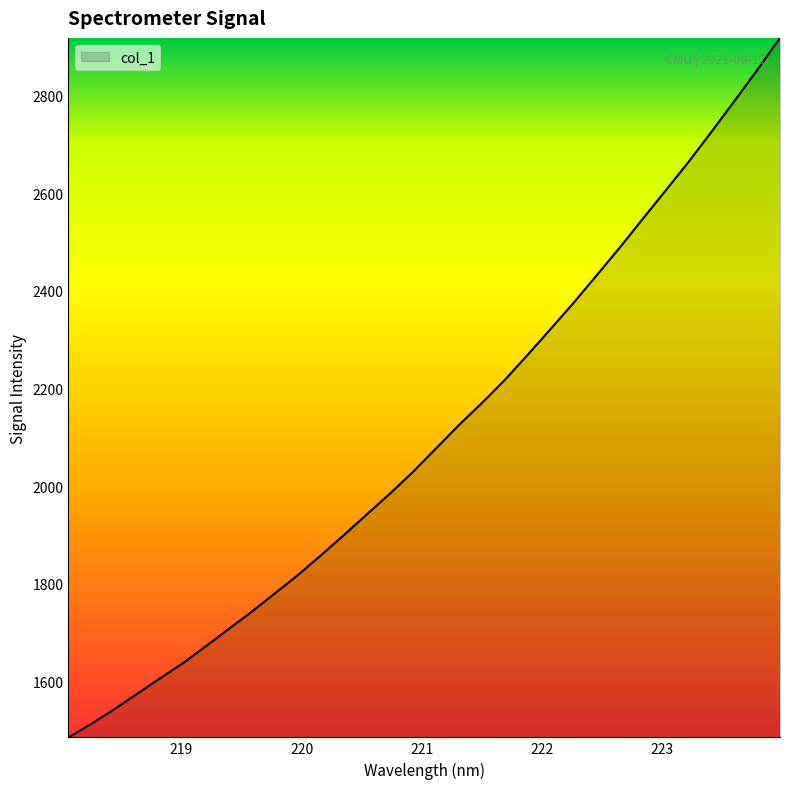

What is the maximum value shown in the chart?

2918.6